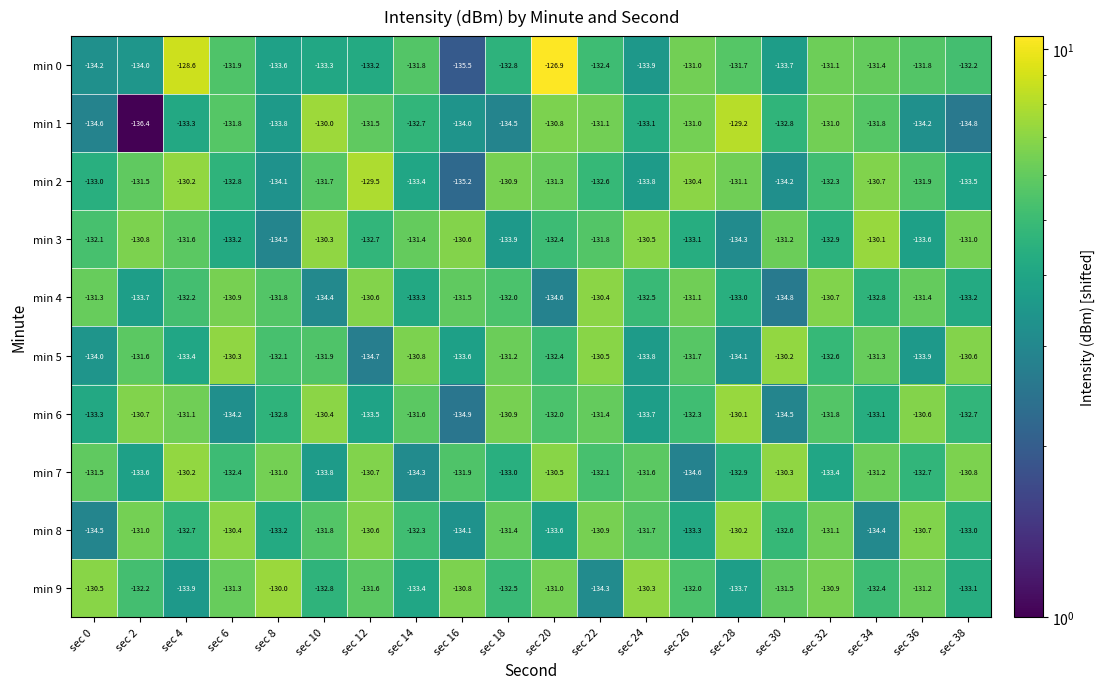

True or false: min 0 has a value of -64.7 at sec 34.

False